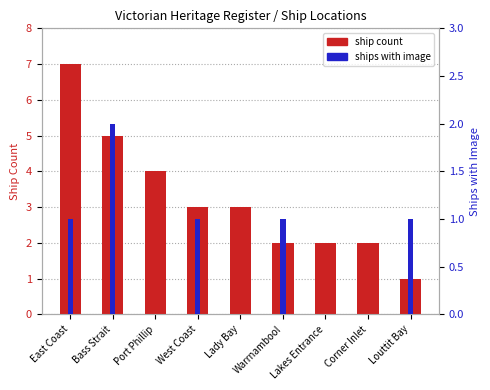

Reading left to right, extract all data points from this chart.

ship count: 7	5	4	3	3	2	2	2	1
ships with image: 1	2	0	1	0	1	0	0	1